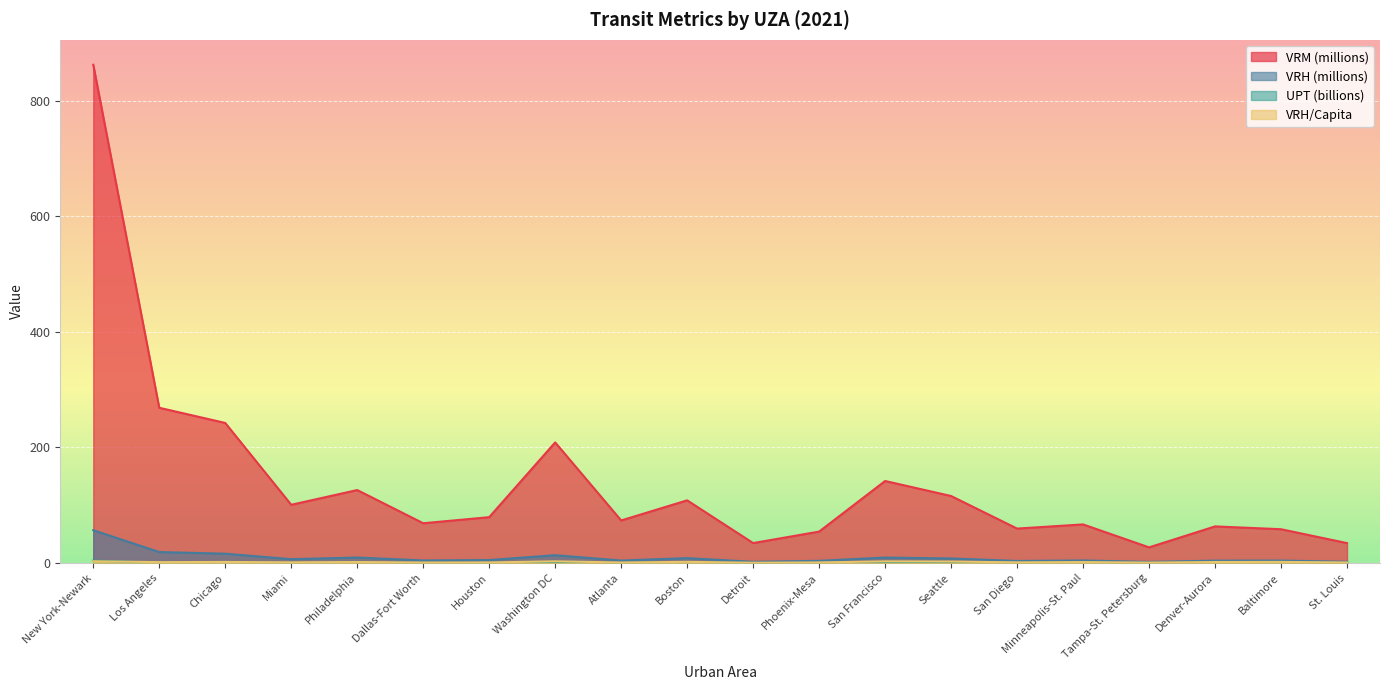

How many values in the VRH/Capita series are below 1?

4